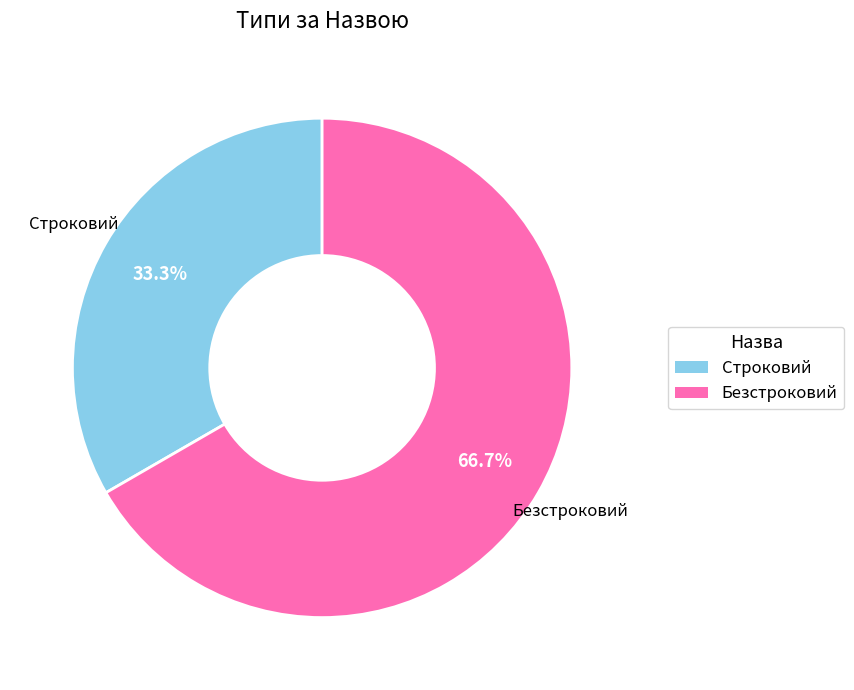

To the nearest percent, what percentage of the pie is Строковий?

33%